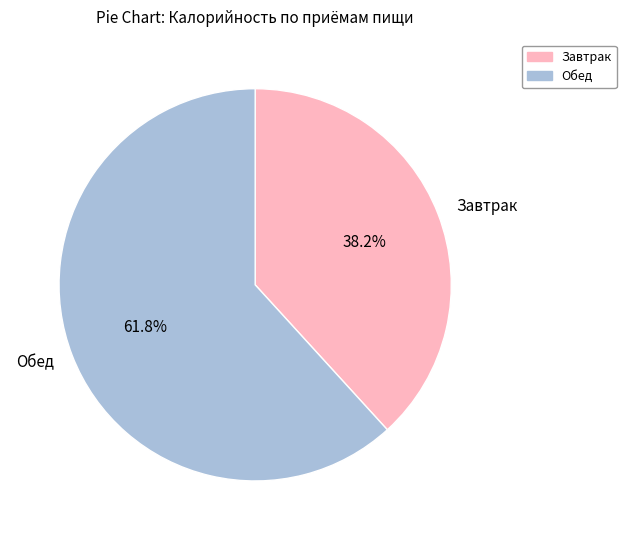

Which has a higher value, Обед or Завтрак?

Обед